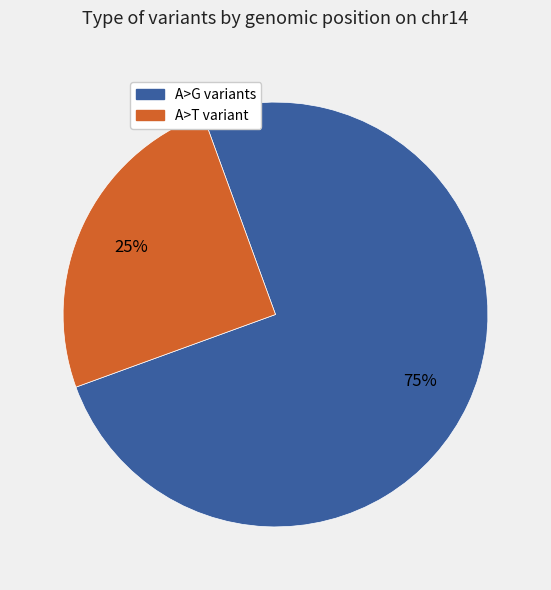

To the nearest percent, what is the average slice percentage?

50%